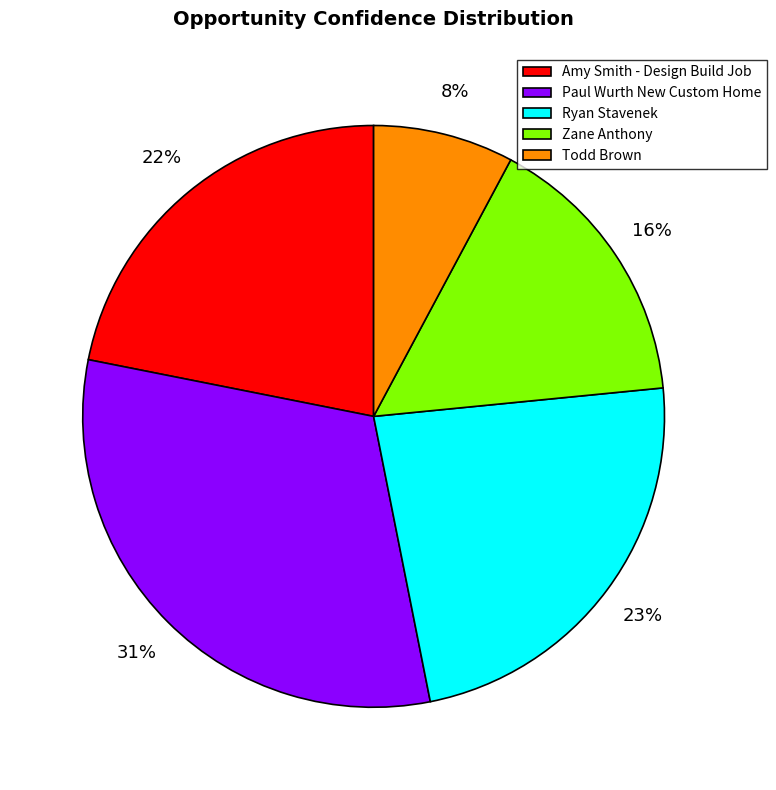

To the nearest percent, what is the average slice percentage?

20%